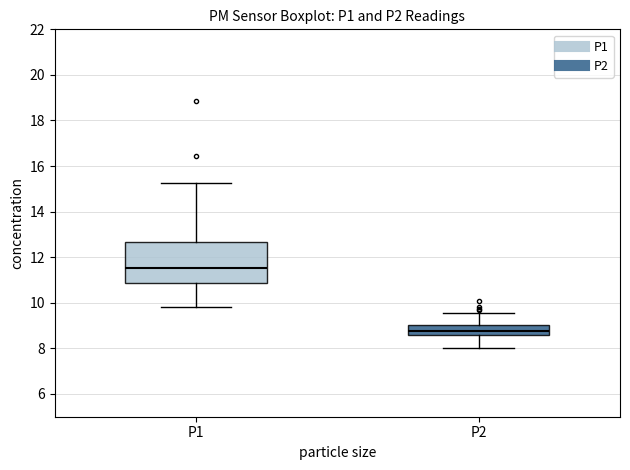

Which box has the lowest median line?

P2